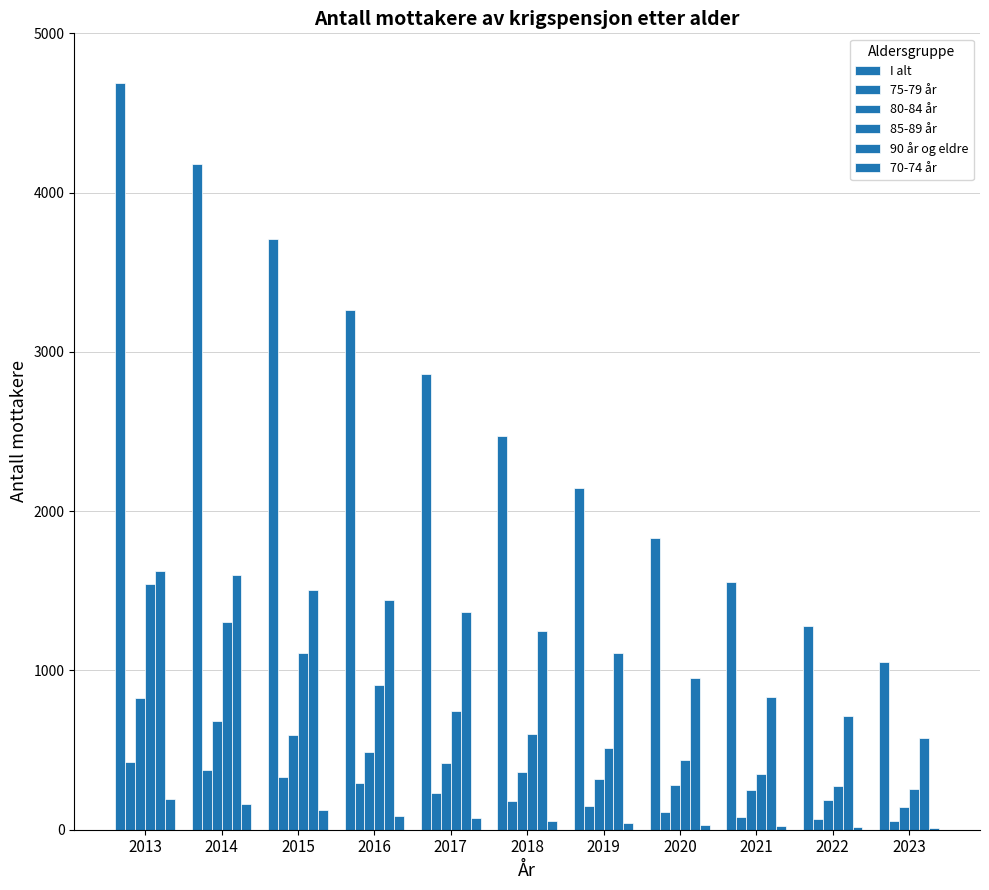

Reading right to left, transcribe all the data shown in this chart.

I alt: 2023=1050	2022=1279	2021=1552	2020=1829	2019=2148	2018=2472	2017=2860	2016=3262	2015=3709	2014=4178	2013=4686
75-79 år: 2023=52	2022=68	2021=82	2020=111	2019=151	2018=182	2017=230	2016=294	2015=331	2014=375	2013=425
80-84 år: 2023=142	2022=187	2021=249	2020=280	2019=315	2018=362	2017=416	2016=486	2015=594	2014=680	2013=825
85-89 år: 2023=256	2022=277	2021=347	2020=436	2019=512	2018=602	2017=747	2016=911	2015=1110	2014=1303	2013=1540
90 år og eldre: 2023=575	2022=715	2021=833	2020=952	2019=1109	2018=1245	2017=1364	2016=1444	2015=1507	2014=1601	2013=1624
70-74 år: 2023=11	2022=15	2021=22	2020=27	2019=39	2018=56	2017=70	2016=85	2015=122	2014=159	2013=195